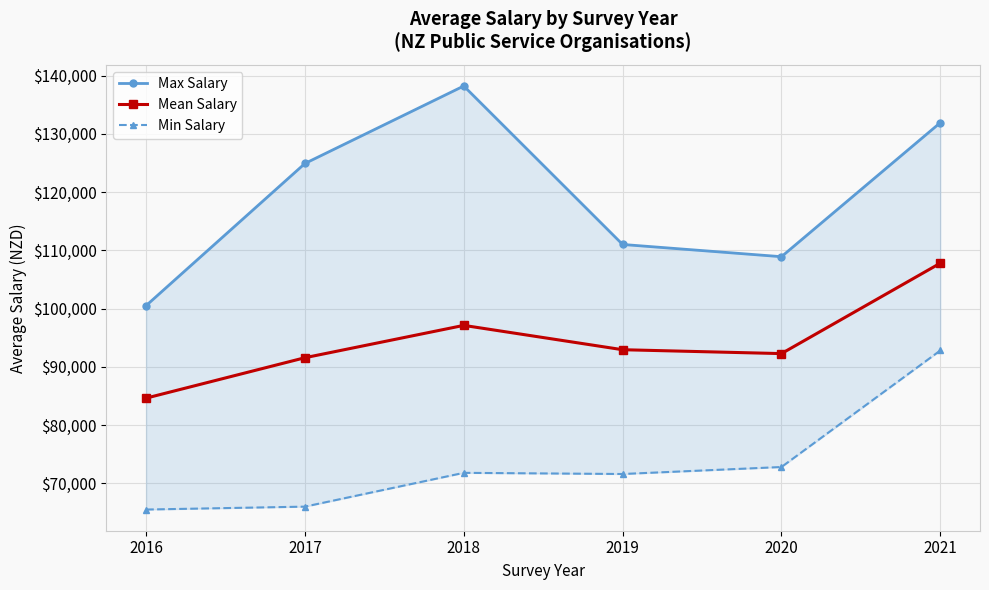

How many distinct data groups are displayed?

3